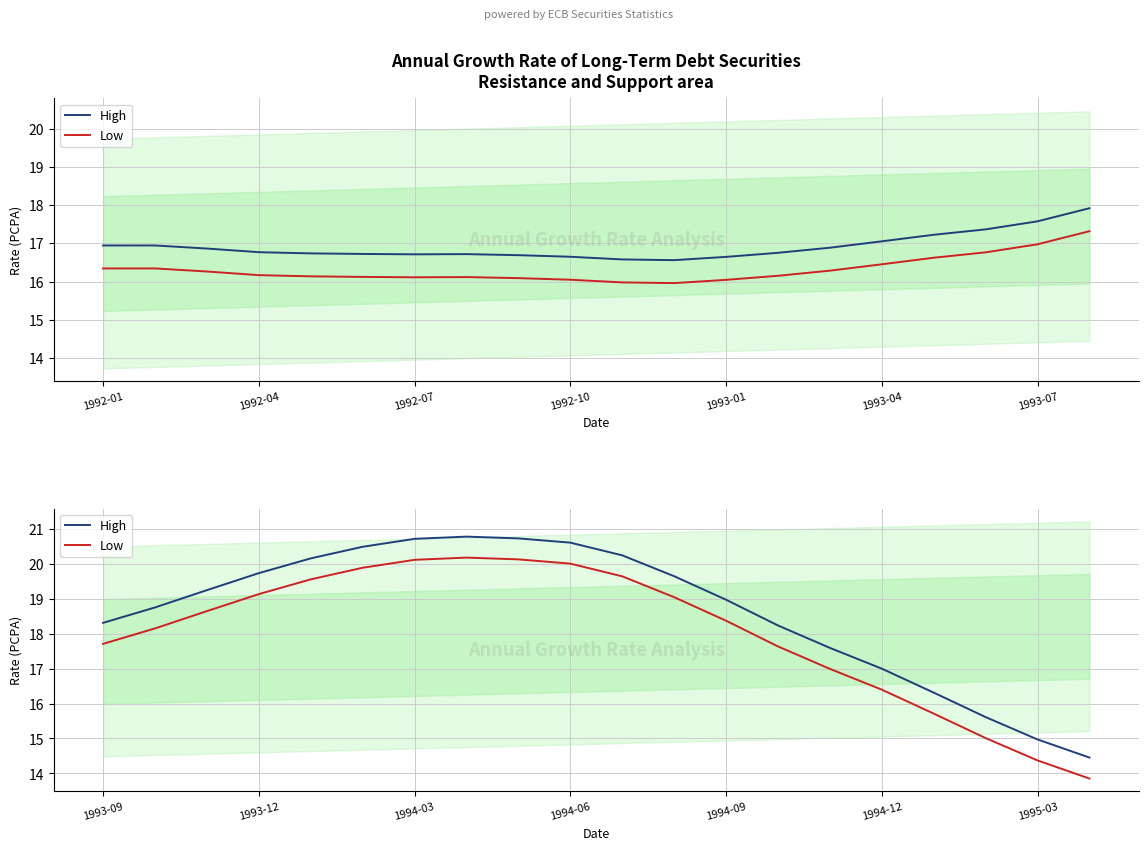

What is the maximum value for High?

20.8